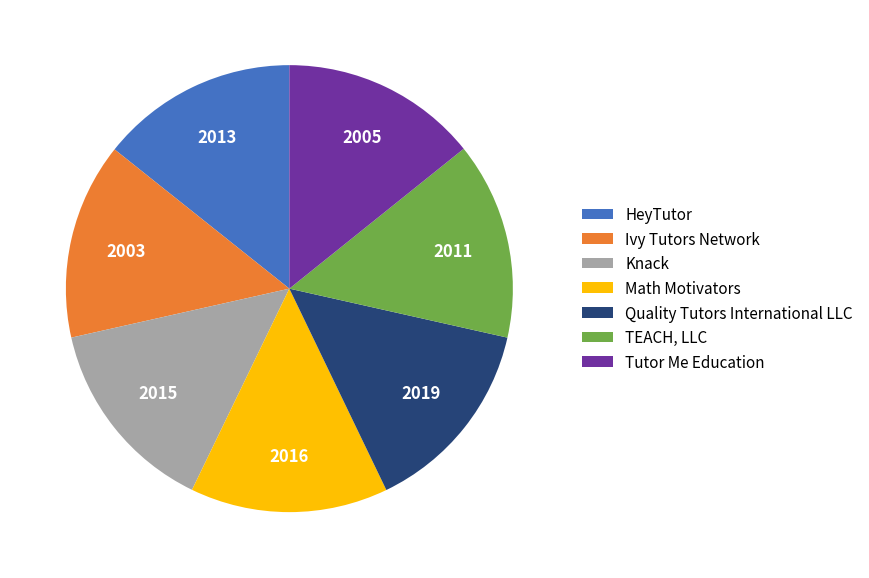

The TEACH, LLC slice represents 14% of the pie. True or false?

True